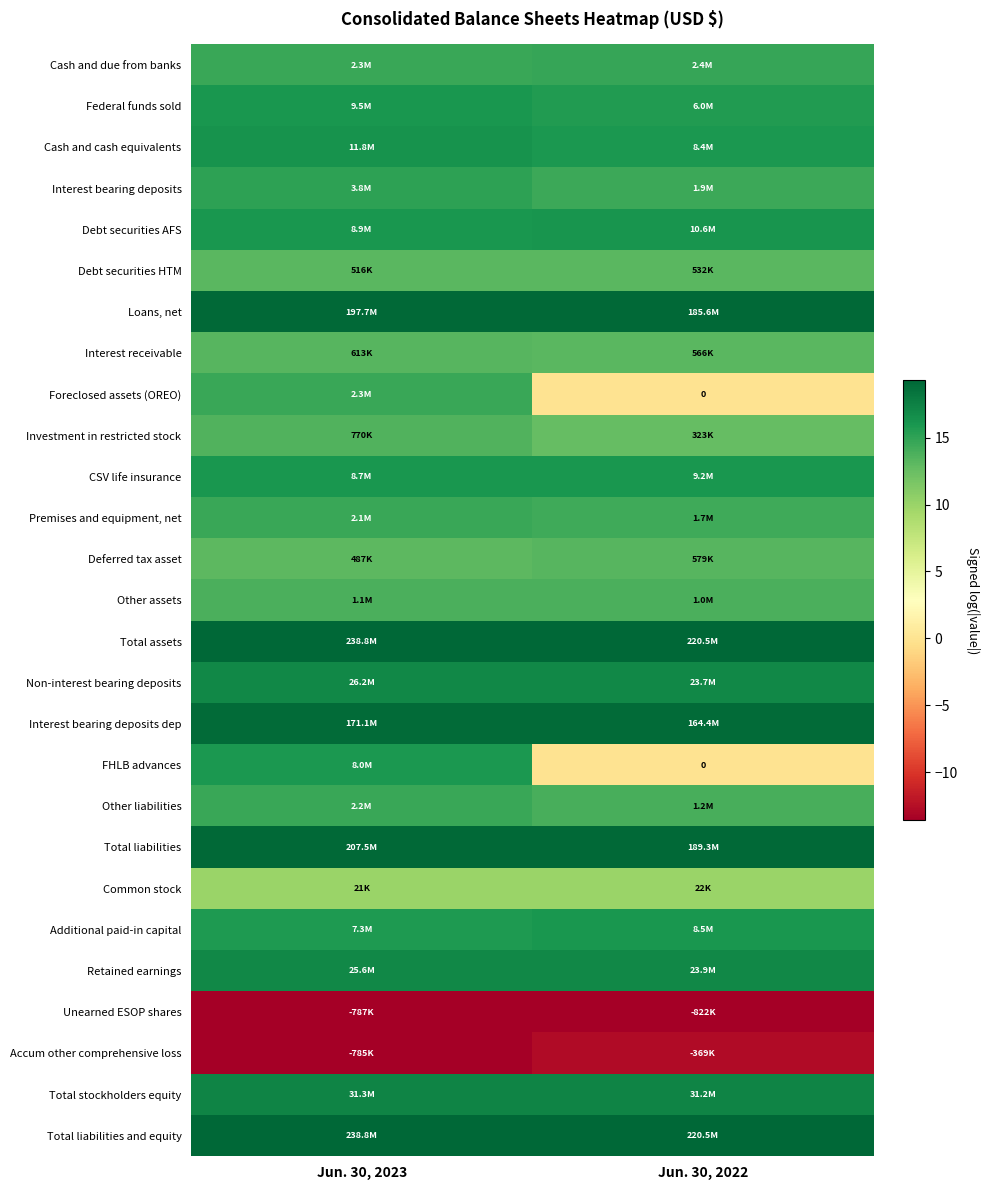

Rank the series at Jun. 30, 2022 from lowest to highest value.

Unearned ESOP shares, Accum other comprehensive loss, Foreclosed assets (OREO), FHLB advances, Common stock, Investment in restricted stock, Debt securities HTM, Interest receivable, Deferred tax asset, Other assets, Other liabilities, Premises and equipment, net, Interest bearing deposits, Cash and due from banks, Federal funds sold, Cash and cash equivalents, Additional paid-in capital, CSV life insurance, Debt securities AFS, Non-interest bearing deposits, Retained earnings, Total stockholders equity, Interest bearing deposits dep, Loans, net, Total liabilities, Total assets, Total liabilities and equity